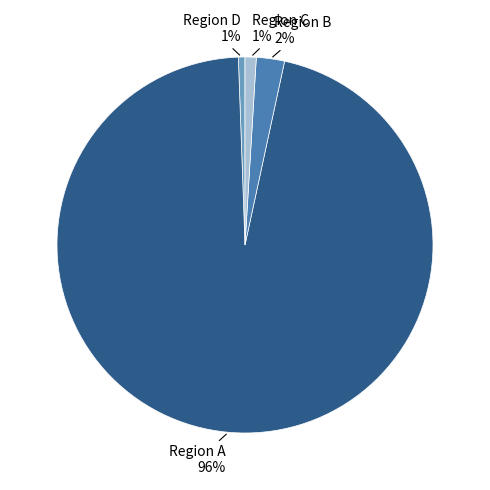

To the nearest percent, what is the average slice percentage?

25%